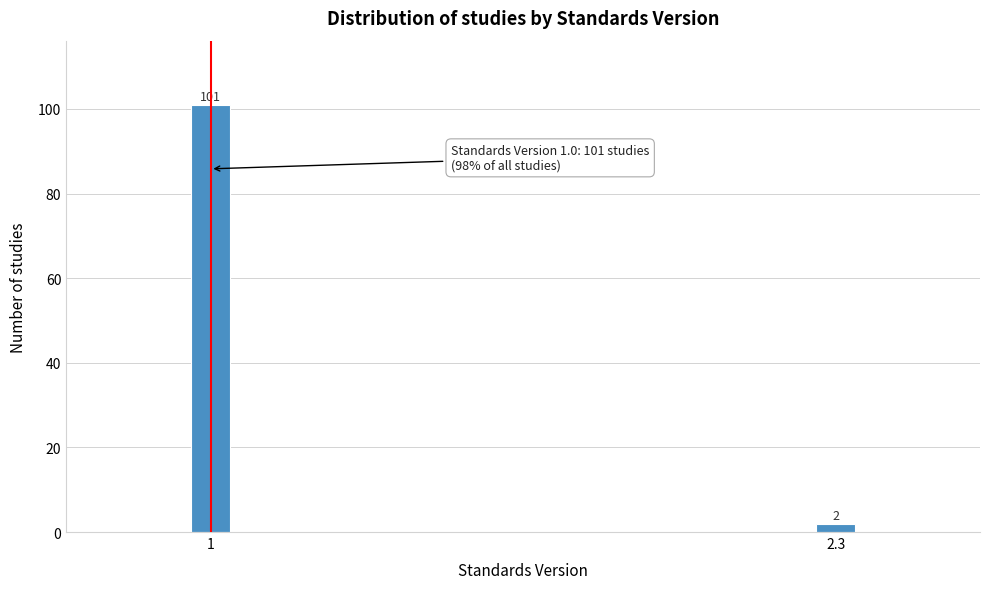

Reading left to right, transcribe all the data shown in this chart.

101	2